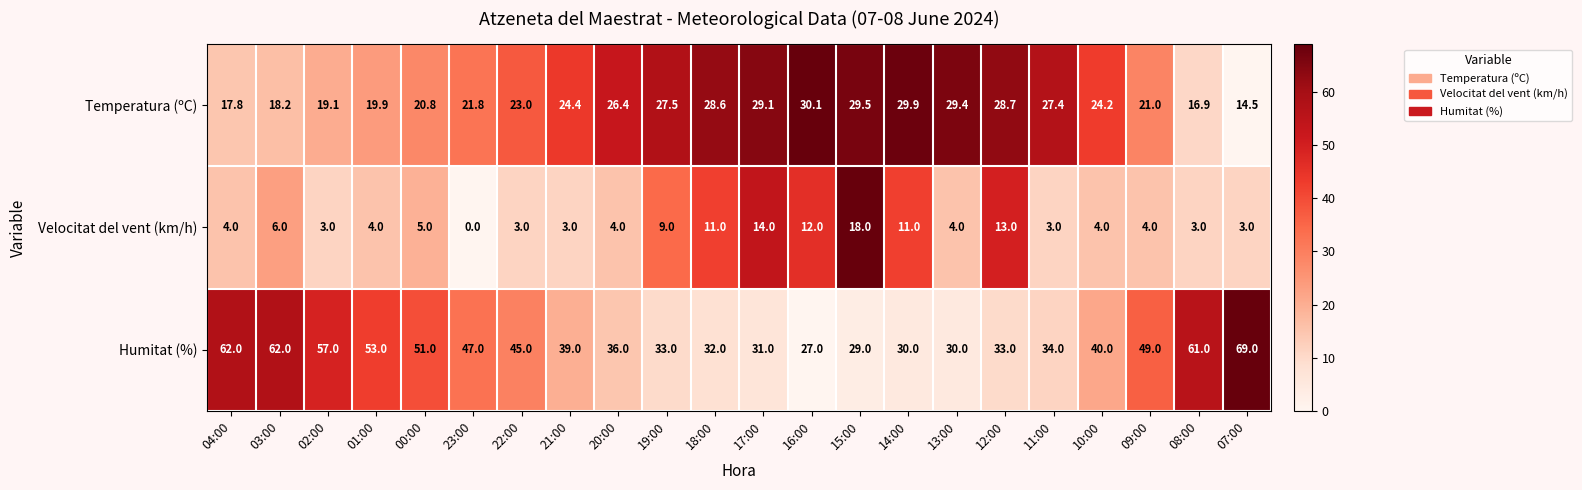

Rank the series by their maximum value, from lowest to highest.

Velocitat del vent (km/h), Temperatura (ºC), Humitat (%)